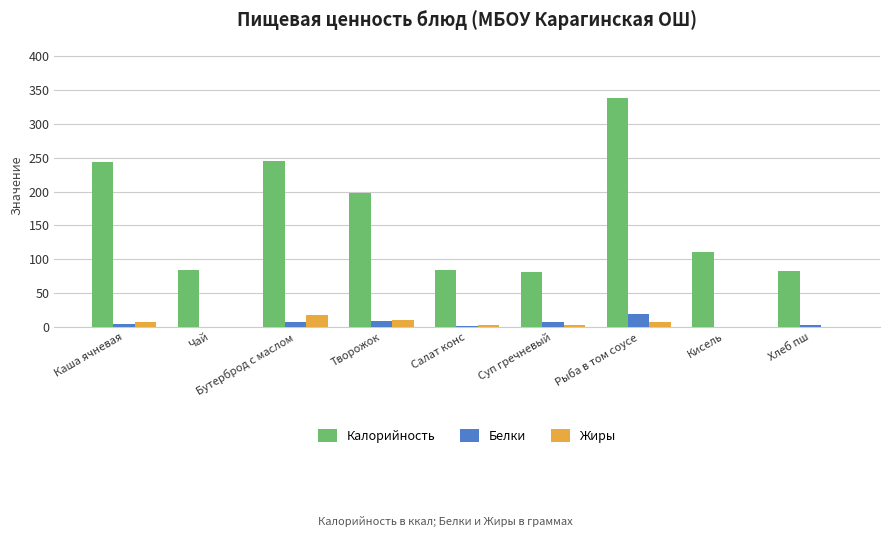

How many data points in Калорийность are above 111?

5